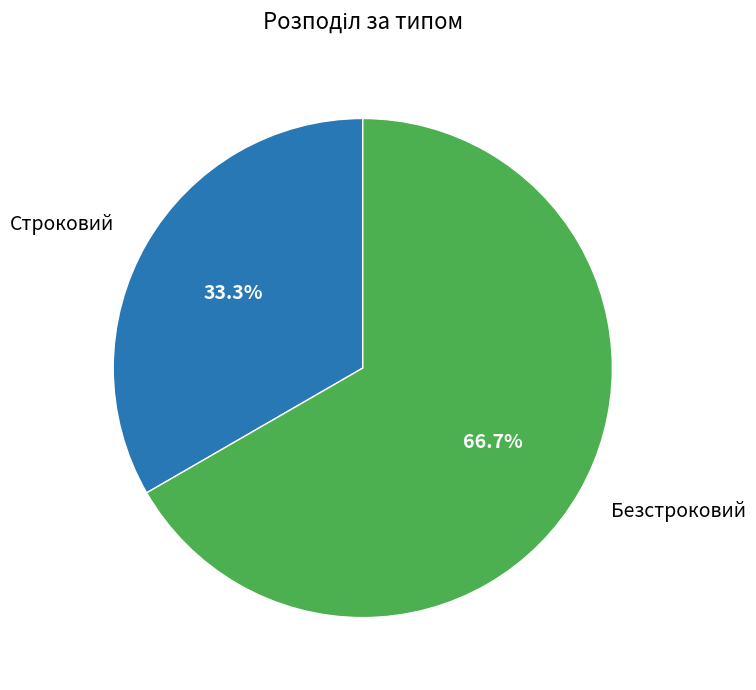

True or false: Безстроковий accounts for 67% of the total.

True